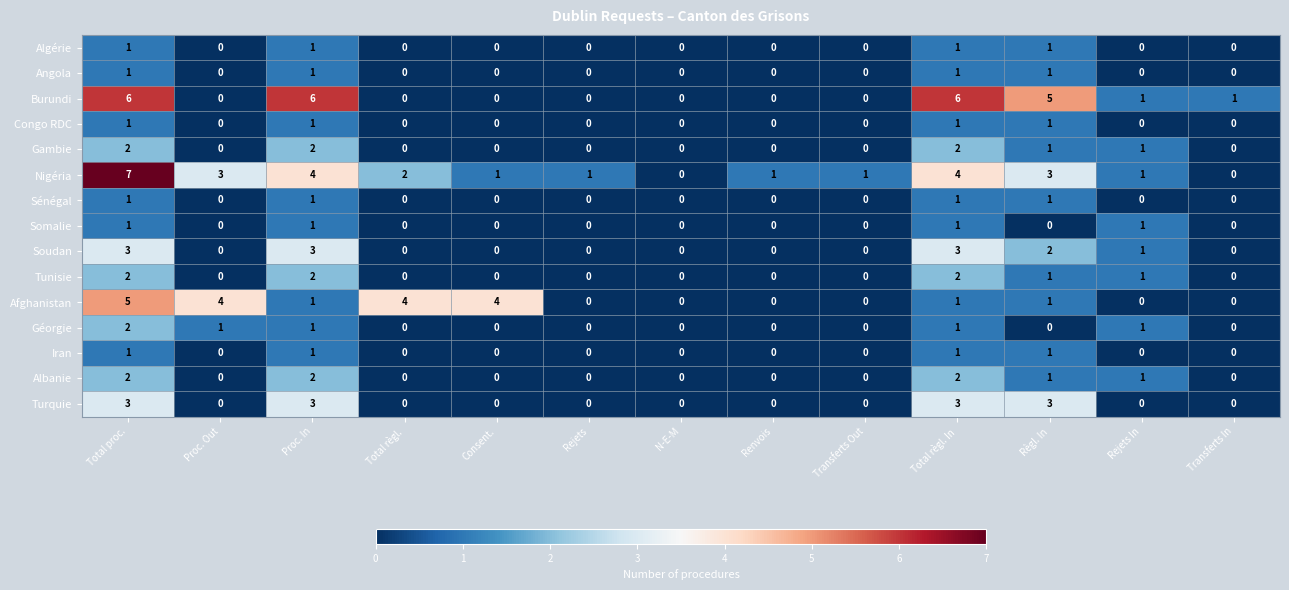

The value of Gambie at Rejets is 1. True or false?

False